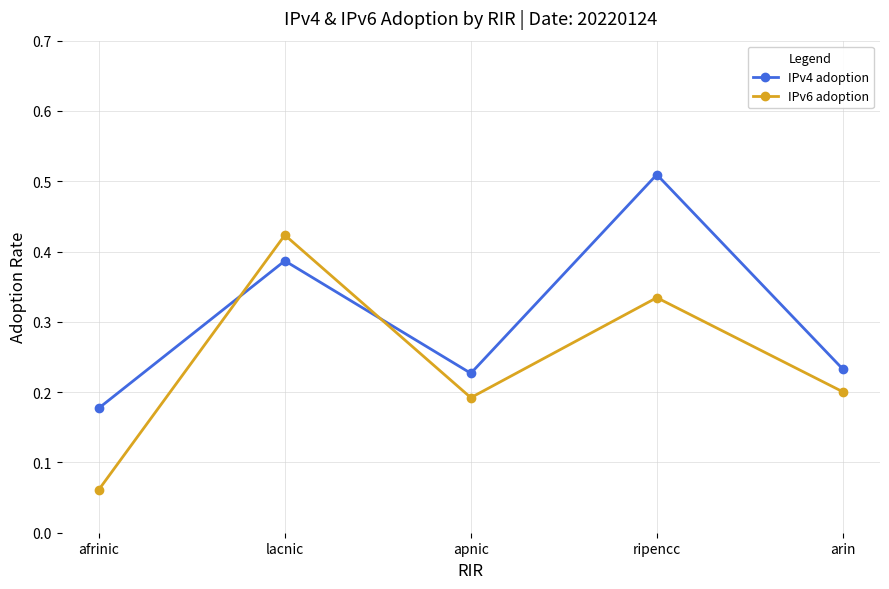

In IPv6 adoption, how many points are higher than both neighbors (excluding endpoints)?

2